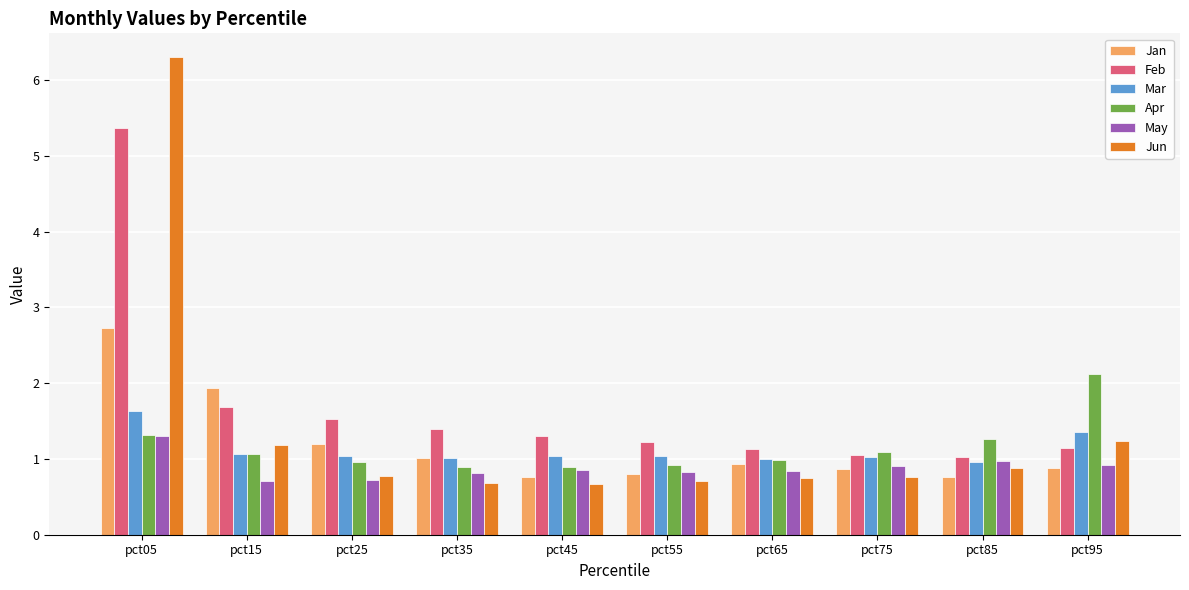

The value of Apr at pct85 is 1.3. True or false?

True